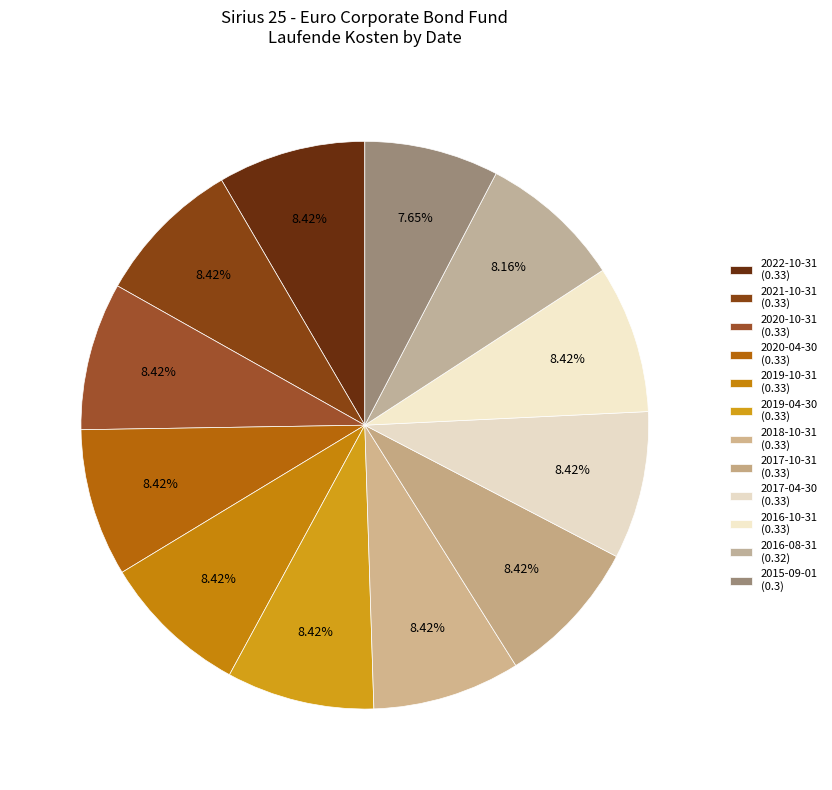

Which category has the smallest portion of the pie?

2015-09-01